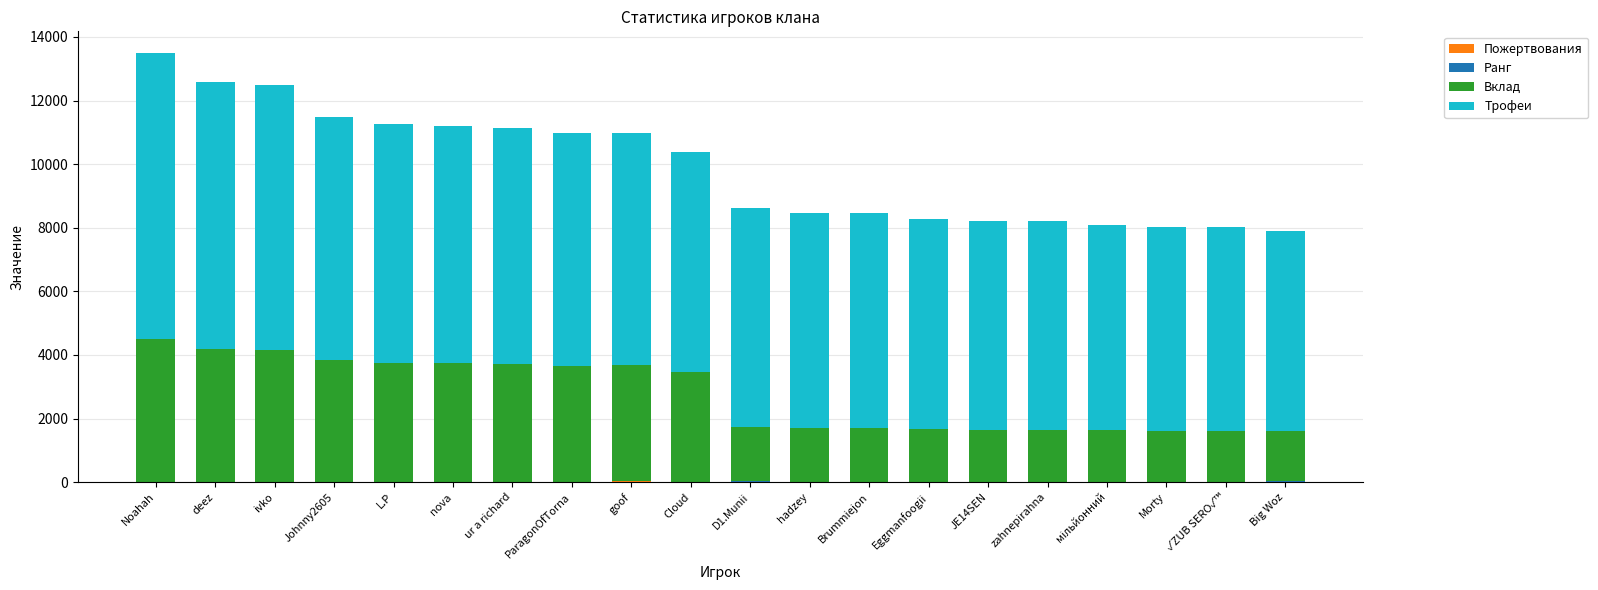

List the series in order of their peak value, lowest first.

Ранг, Пожертвования, Вклад, Трофеи